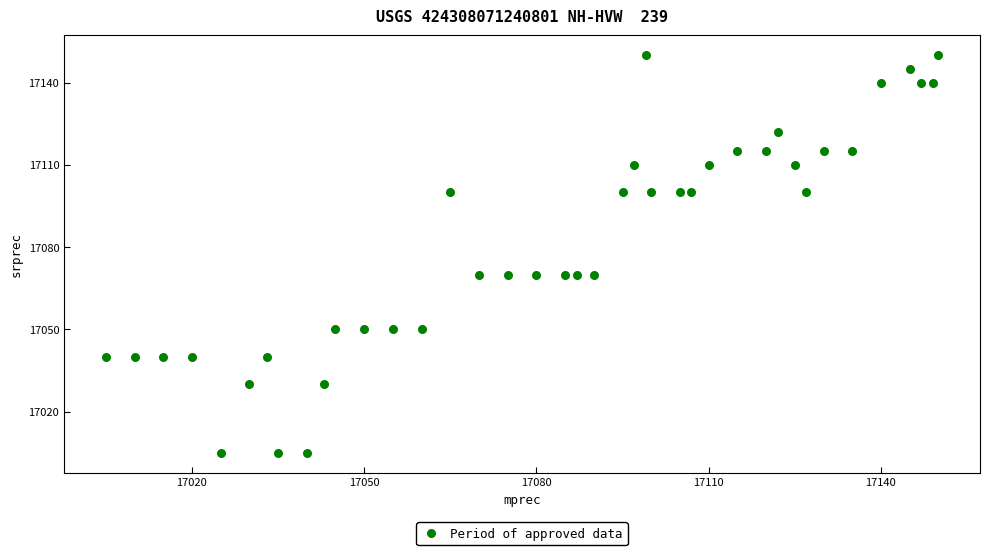

What is the range of Y values (max minus min)?

145